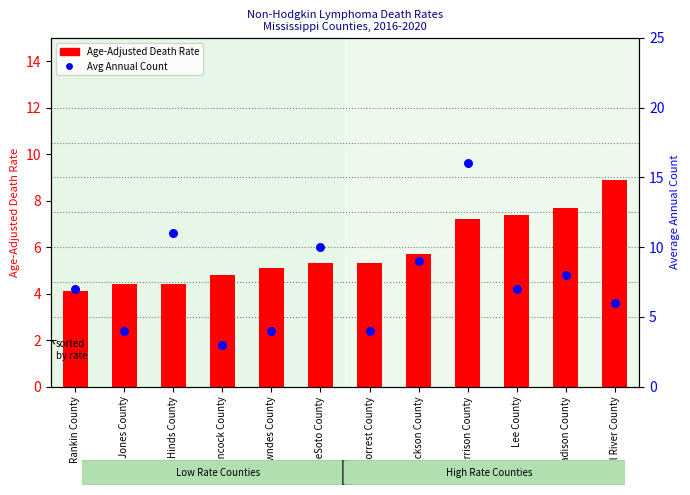

At how many categories does at least one series exceed 5?

10